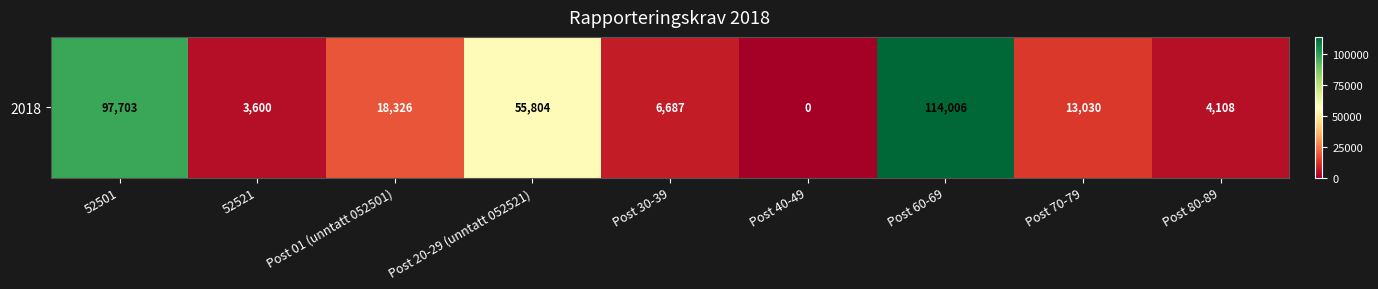

How many values are below 13030?

4